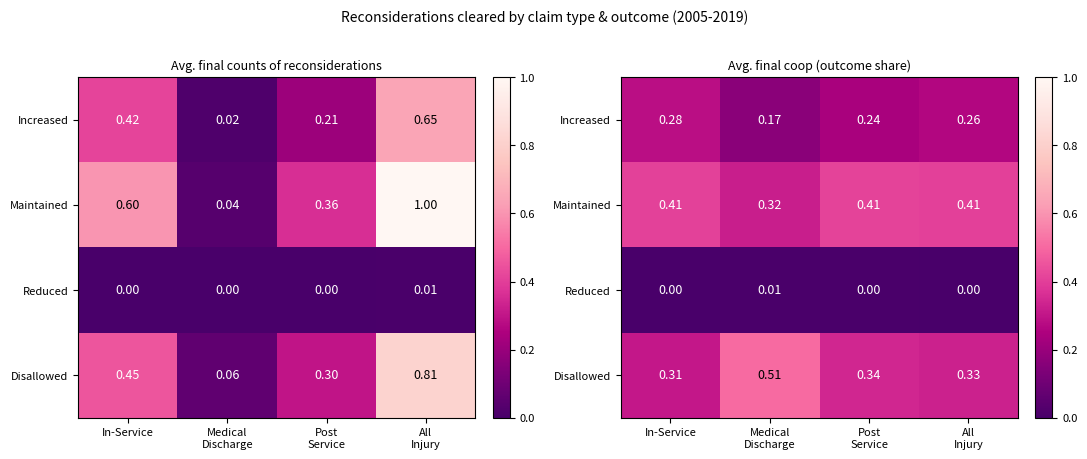

Is it true that Increased equals 0.3 at All Injury?

True